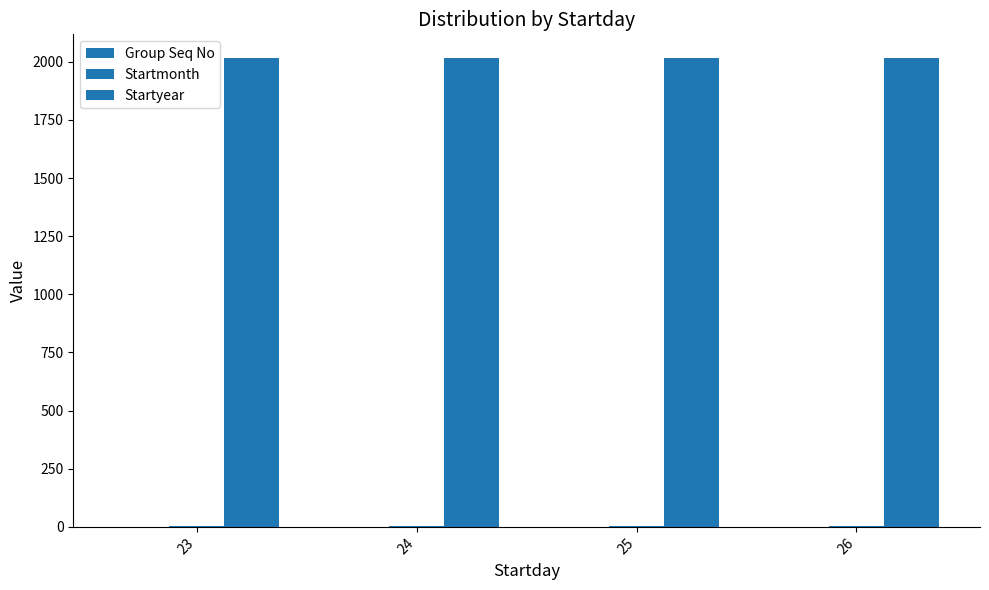

What is the minimum value for Group Seq No?

1